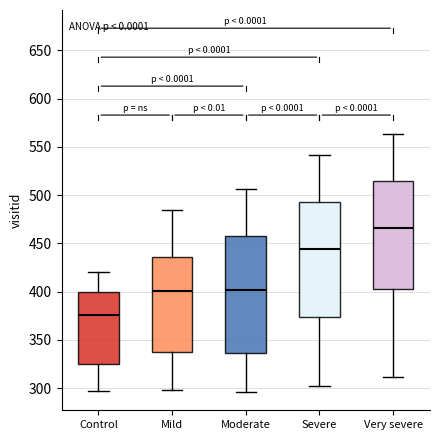

Where is the upper edge of the box for Very severe on the y-axis? The values are not printed on the chart, so give them approximately, as read against the axis.

515